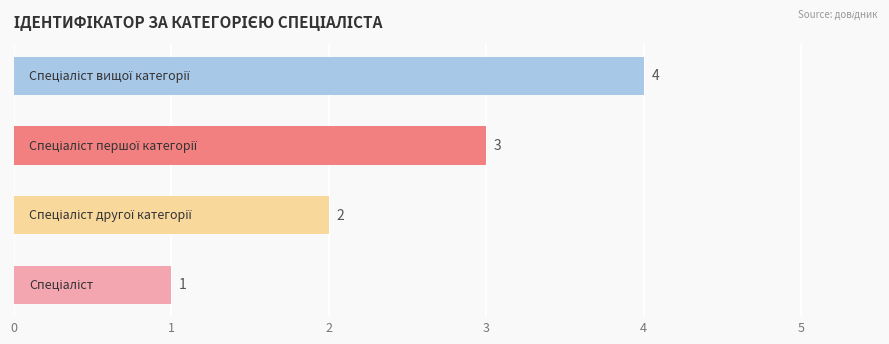

What is the minimum value shown in the chart?

1